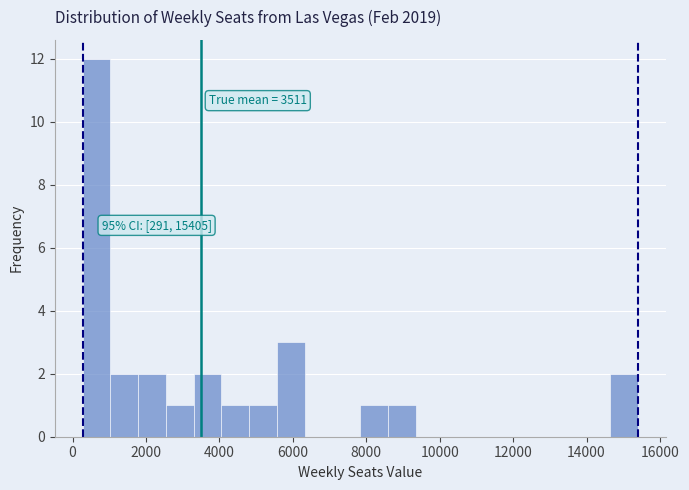

Around what value on the x-axis is the tallest bar? Give the approximate position of its centre, as read against the axis.

600